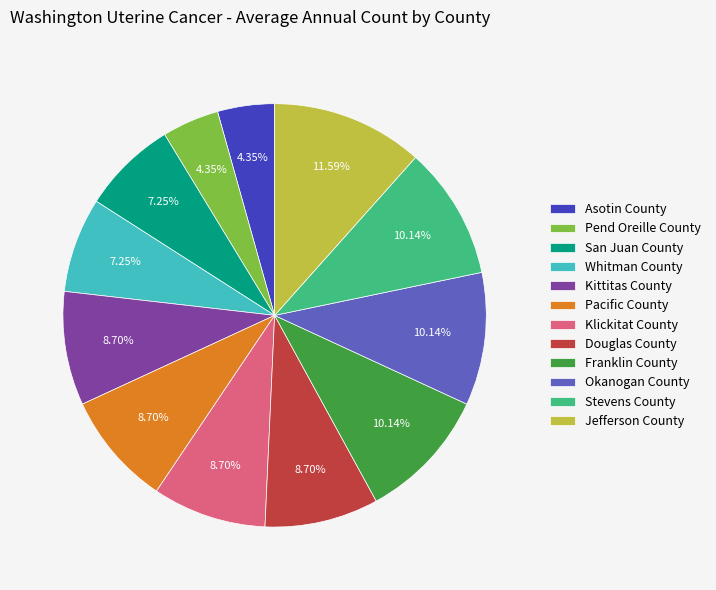

To the nearest percent, what is the difference between the largest and smallest slice percentages?

7%